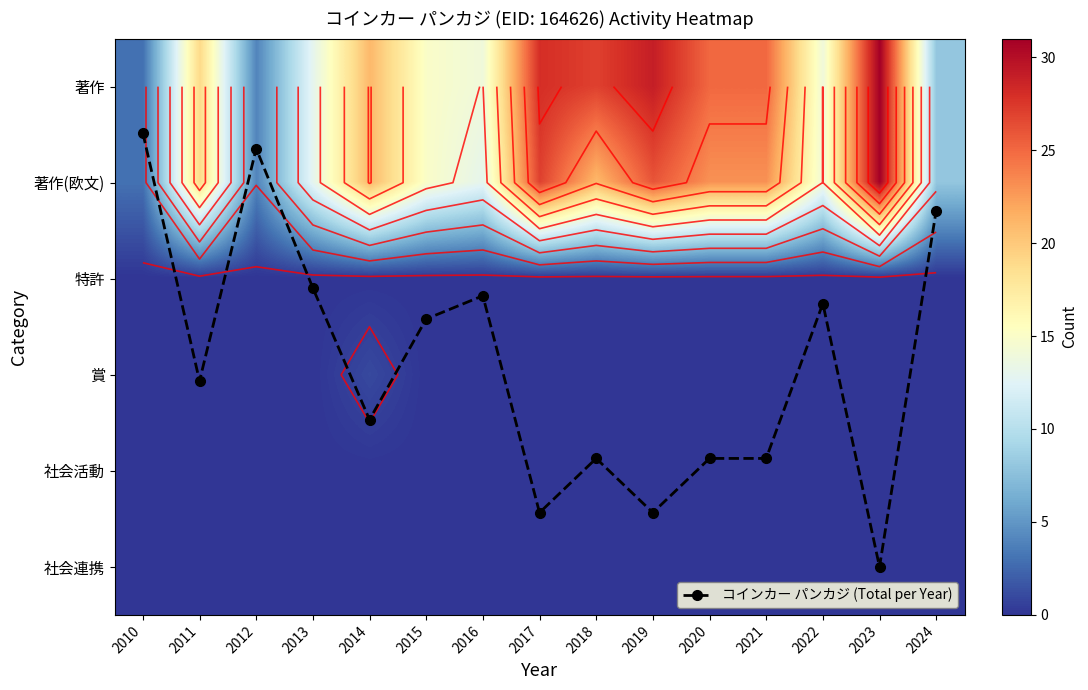

Is the value of 社会連携 at 2013 greater than the value of 著作(欧文) at 2016?

No